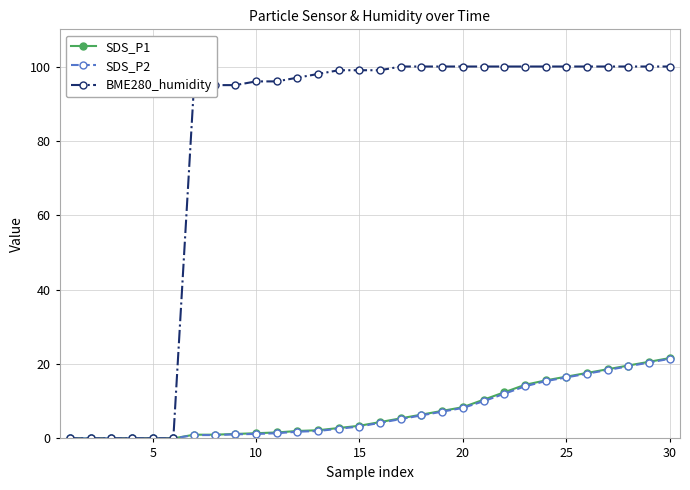

How many categories are shown in the chart?

30